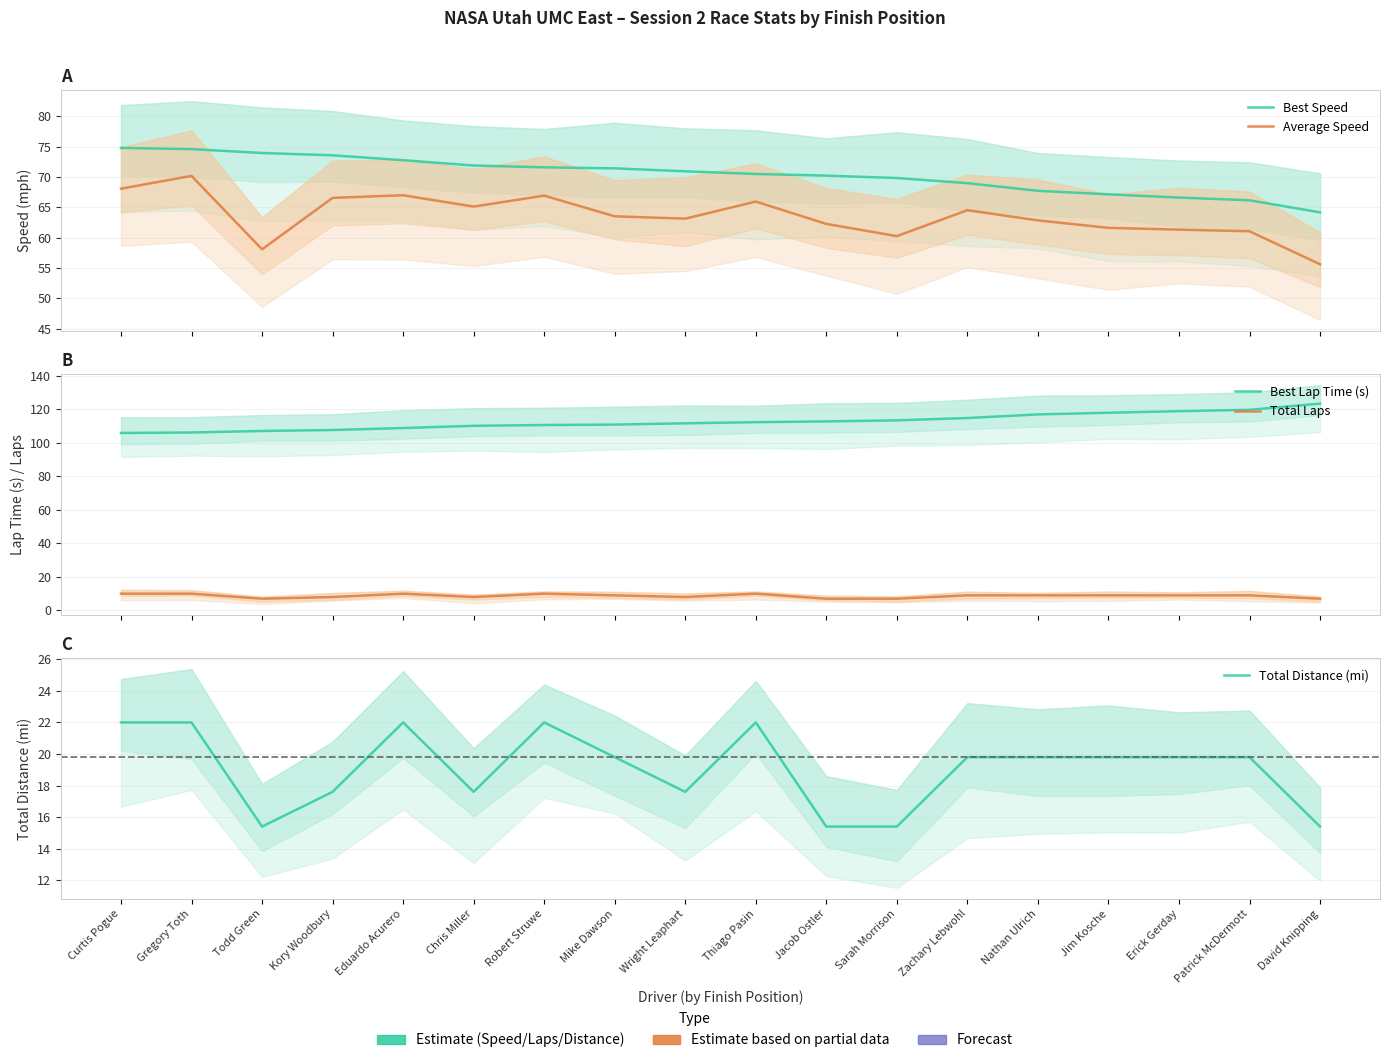

What is the minimum value for Best Speed?

64.2